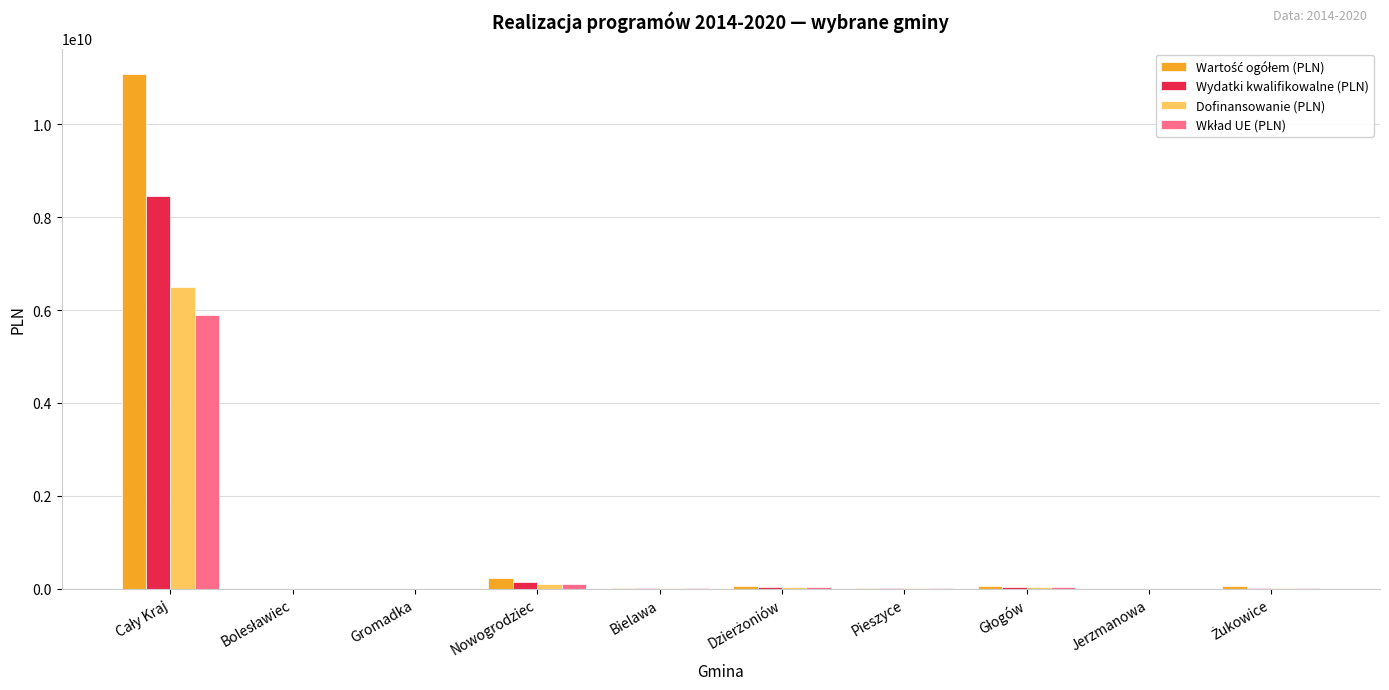

What is the maximum value shown in the chart?

11078211311.2